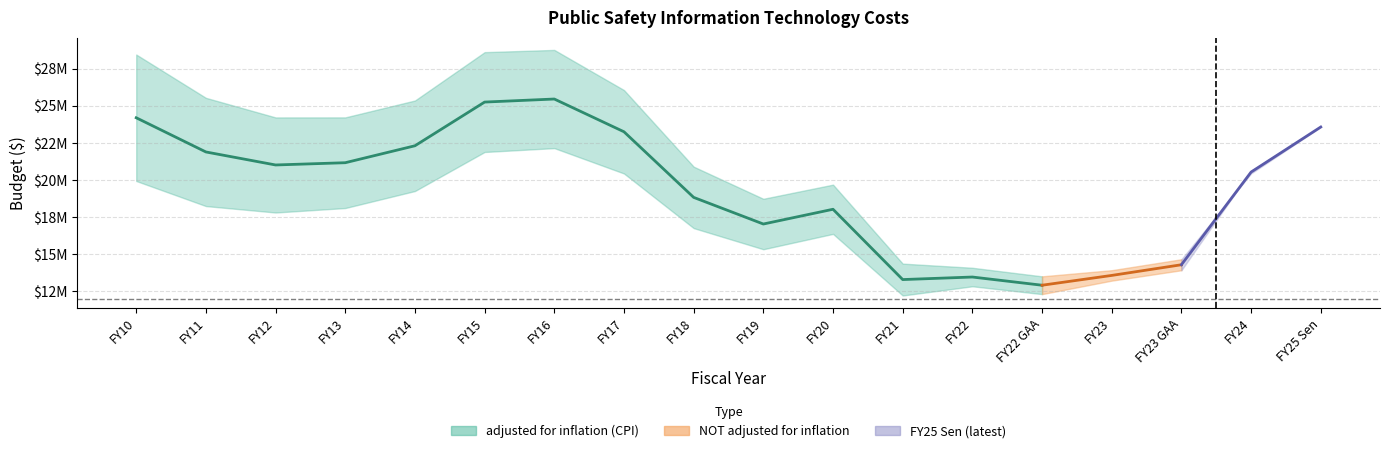

What is the value of the NOT adjusted for inflation point at the 6th from the left?

21879164